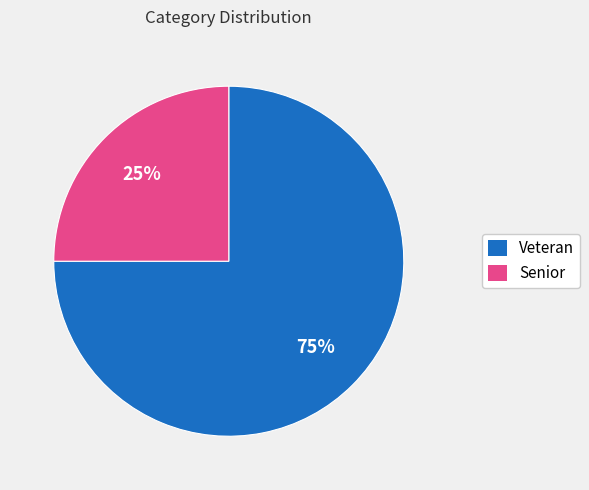

To the nearest percent, what portion does Senior represent?

25%